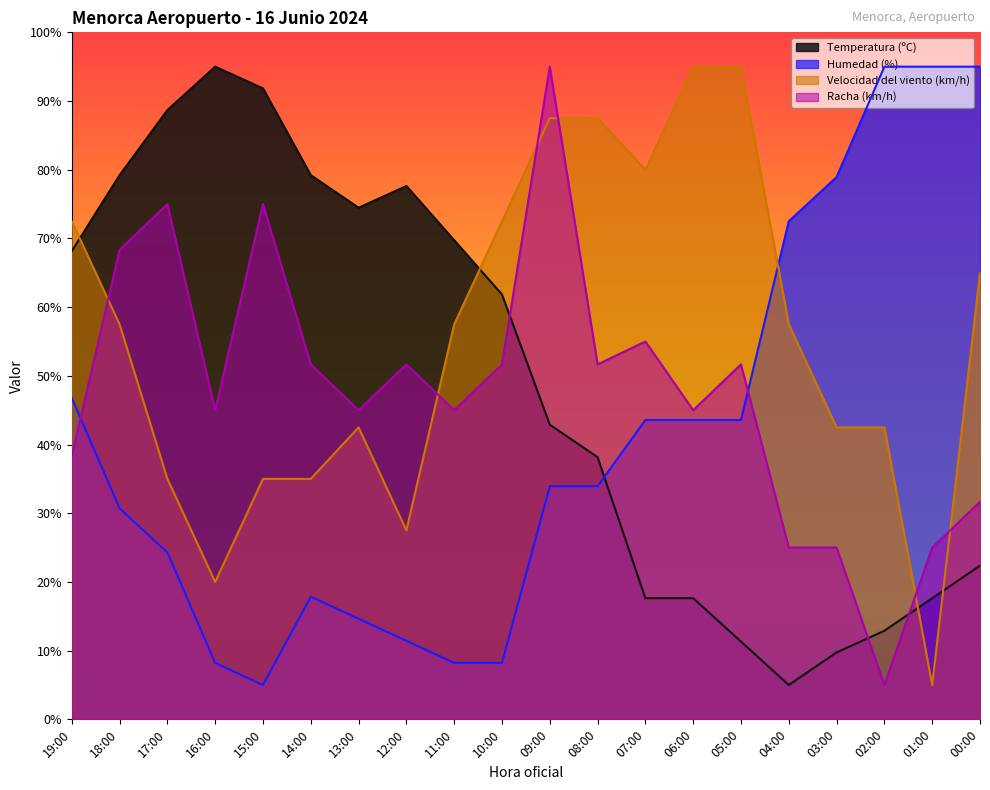

What is the maximum value shown in the chart?

95.0